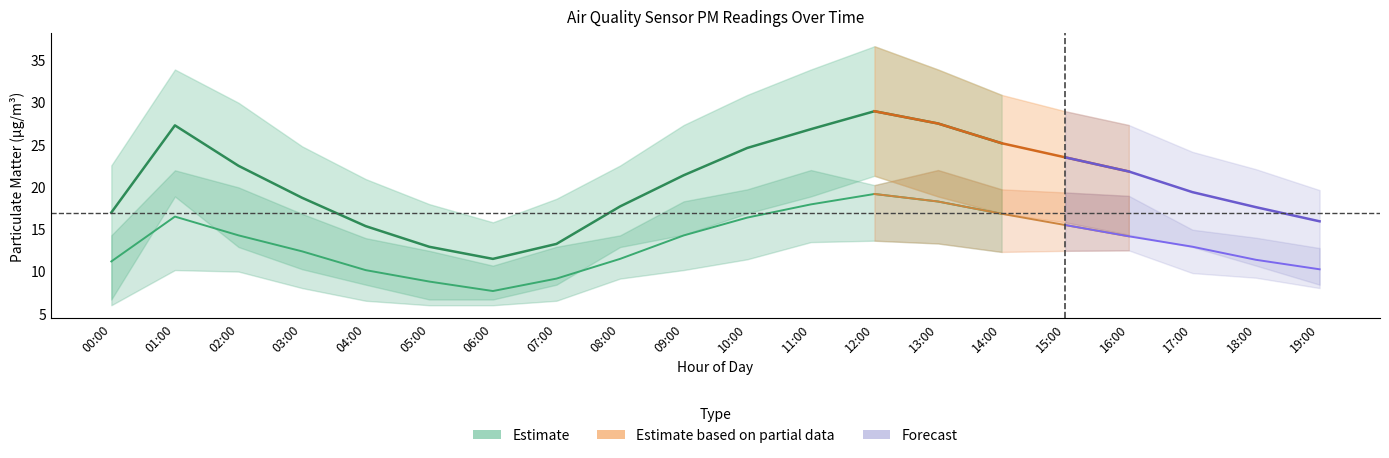

Where does the P2 series first go above 14?

01:00